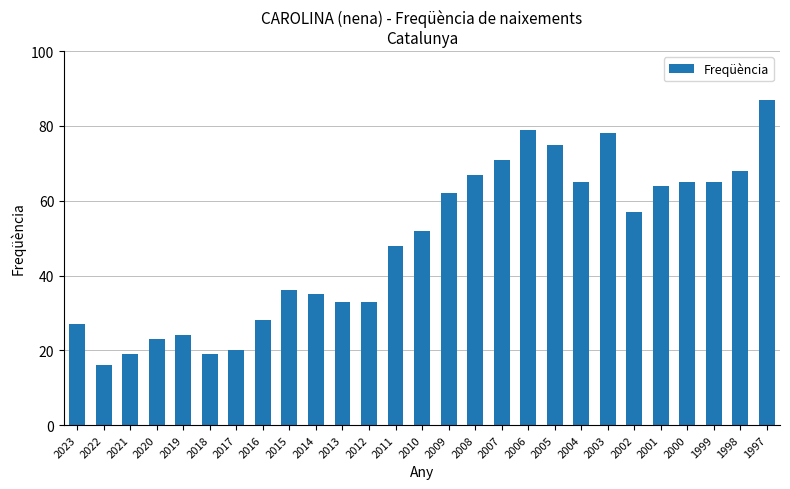

What is the sum of all values?

1316